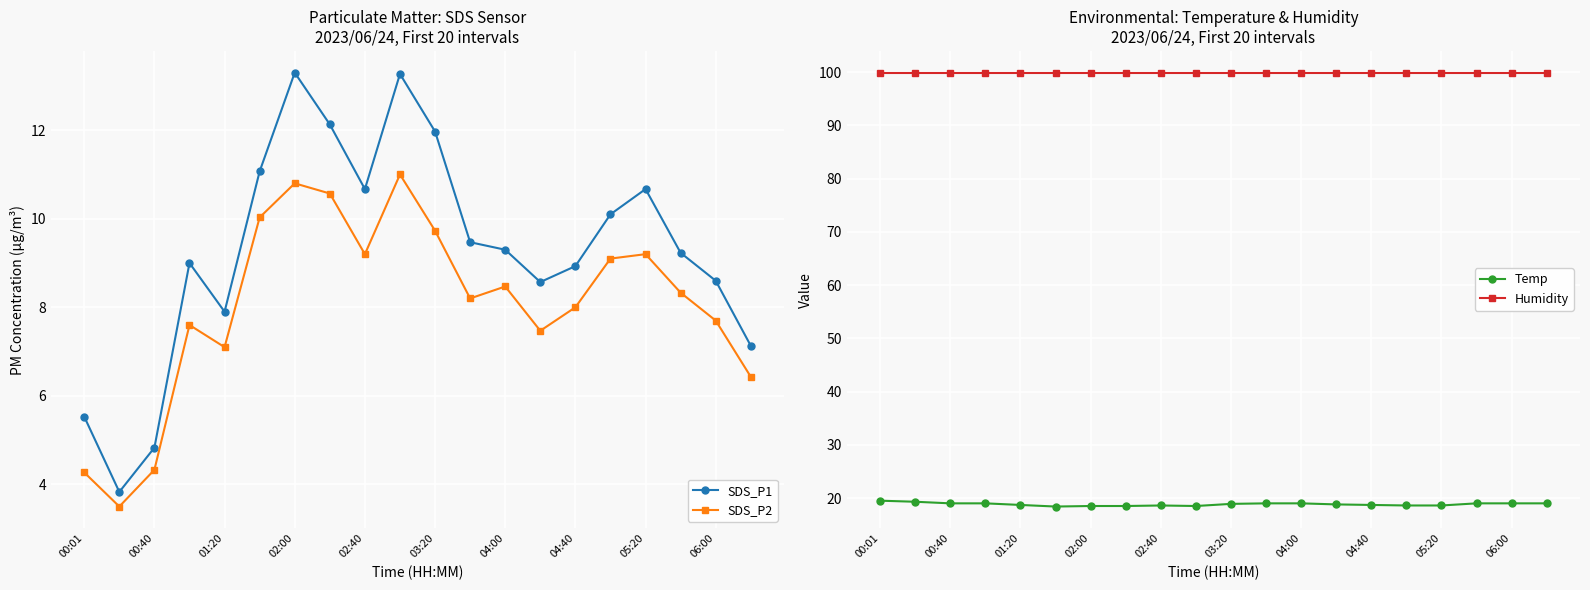

List the series in order of their peak value, lowest first.

SDS_P2, SDS_P1, Temp, Humidity